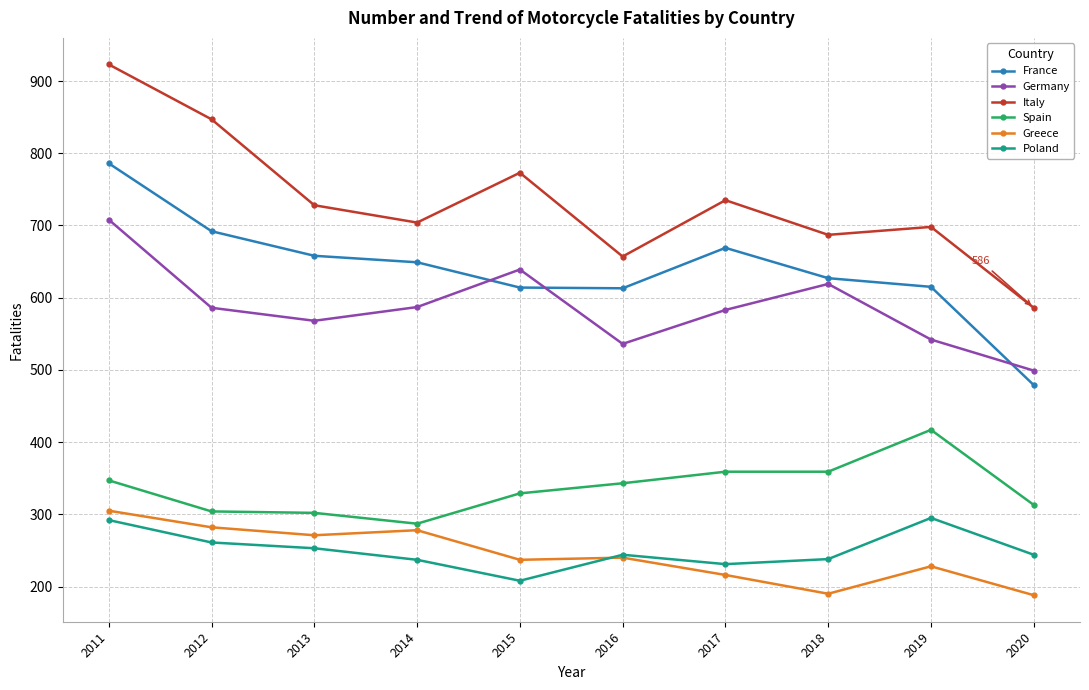

What is the value of the Spain point at the 5th from the left?

329